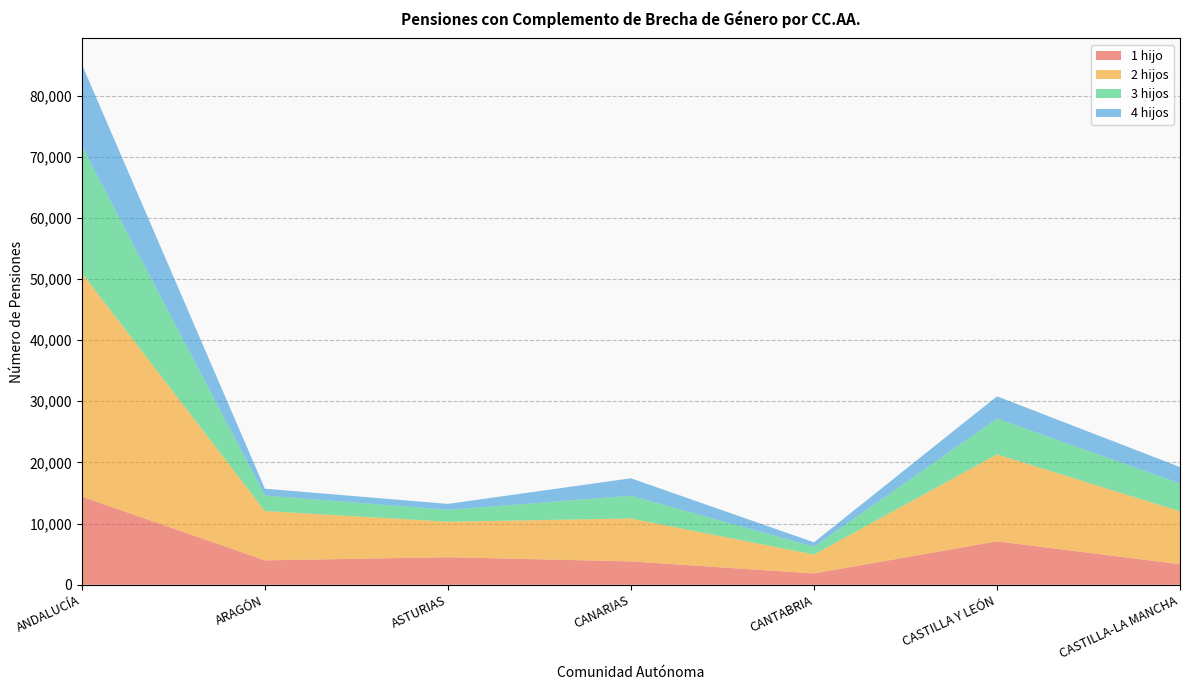

Reading left to right, transcribe all the data shown in this chart.

1 hijo: ANDALUCÍA=14410	ARAGÓN=3987	ASTURIAS=4500	CANARIAS=3813	CANTABRIA=1847	CASTILLA Y LEÓN=7096	CASTILLA-LA MANCHA=3357
2 hijos: ANDALUCÍA=36539	ARAGÓN=8065	ASTURIAS=5807	CANARIAS=7017	CANTABRIA=3088	CASTILLA Y LEÓN=14218	CASTILLA-LA MANCHA=8646
3 hijos: ANDALUCÍA=20740	ARAGÓN=2547	ASTURIAS=1946	CANARIAS=3729	CANTABRIA=1277	CASTILLA Y LEÓN=5853	CASTILLA-LA MANCHA=4567
4 hijos: ANDALUCÍA=13401	ARAGÓN=1105	ASTURIAS=971	CANARIAS=2847	CANTABRIA=724	CASTILLA Y LEÓN=3647	CASTILLA-LA MANCHA=2679